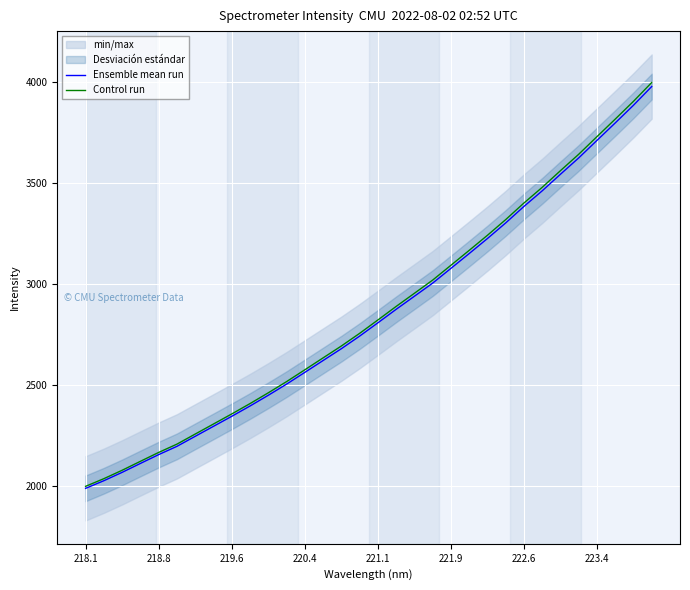

What is the maximum value for Control run?

3998.7